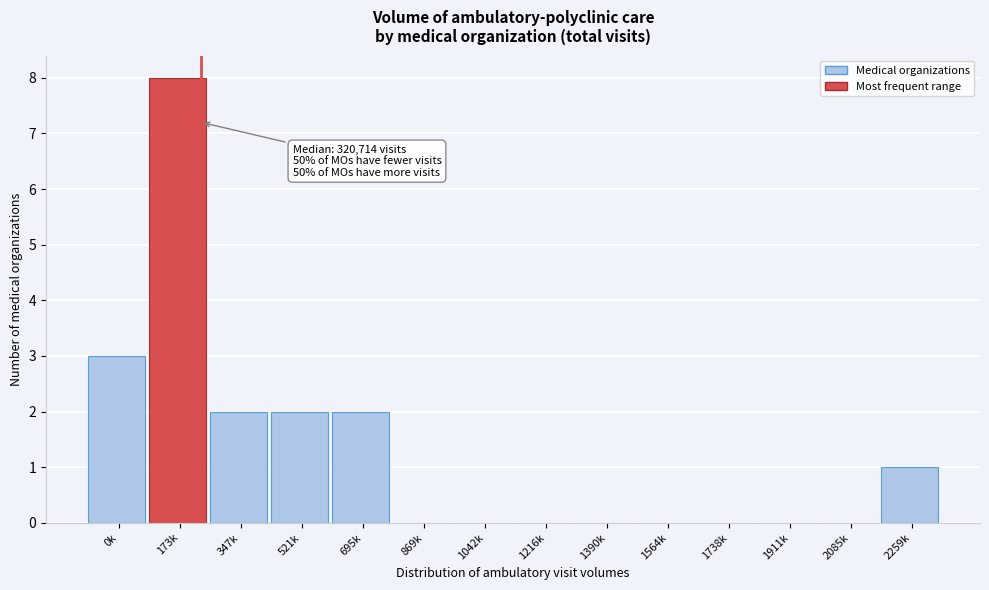

Reading left to right, extract all data points from this chart.

0k=3	173k=8	347k=2	521k=2	695k=2	869k=0	1042k=0	1216k=0	1390k=0	1564k=0	1738k=0	1911k=0	2085k=0	2259k=1